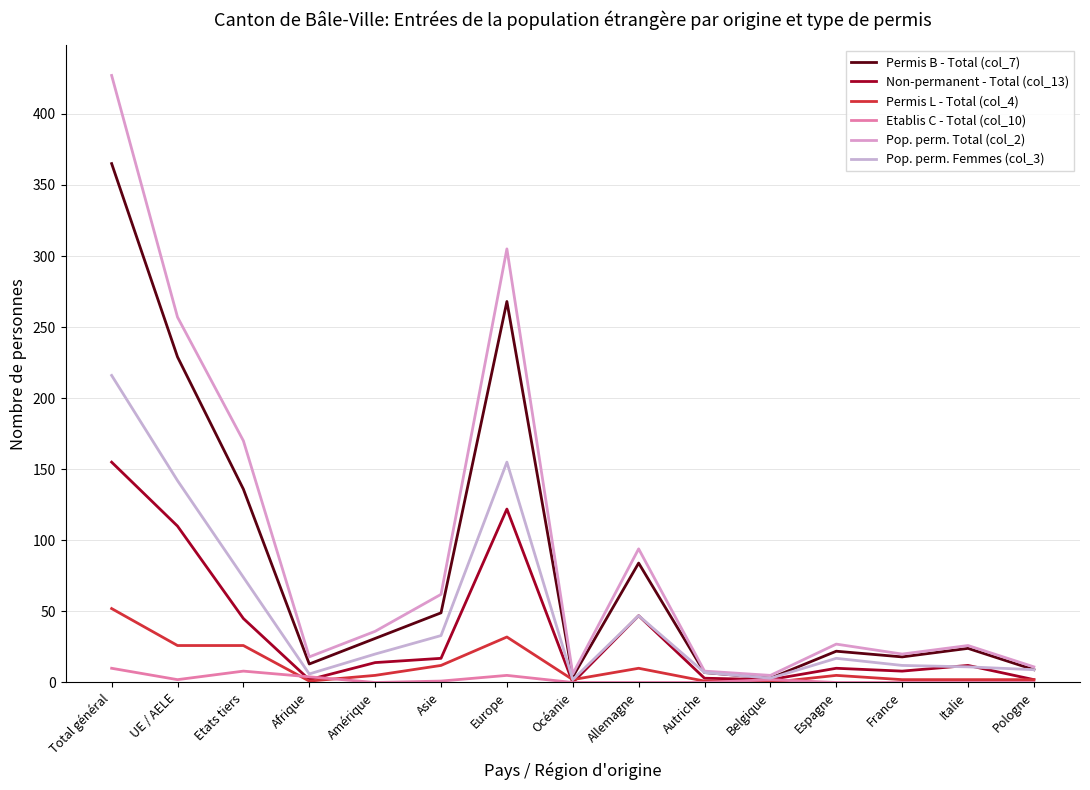

What is the spread (max minus min) of values at UE / AELE?

255